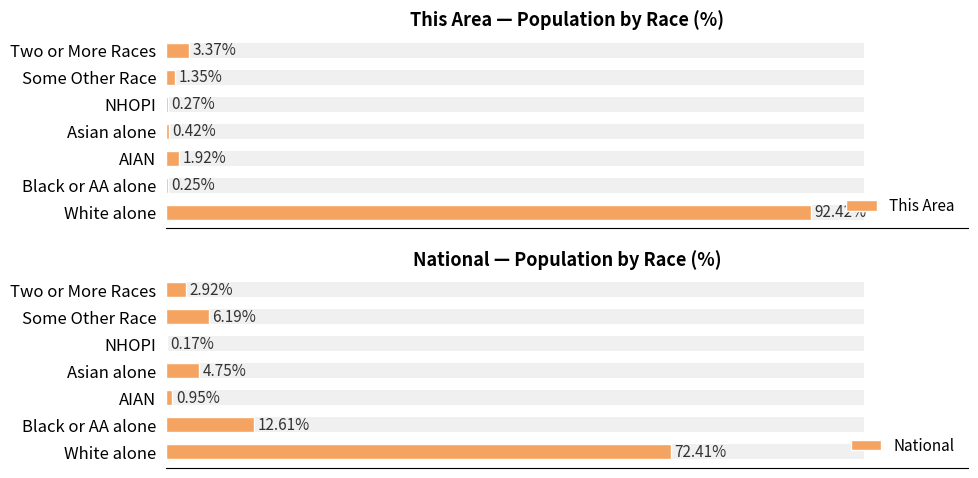

Rank the categories by National value from lowest to highest.

4, 2, 6, 3, 5, 1, 0